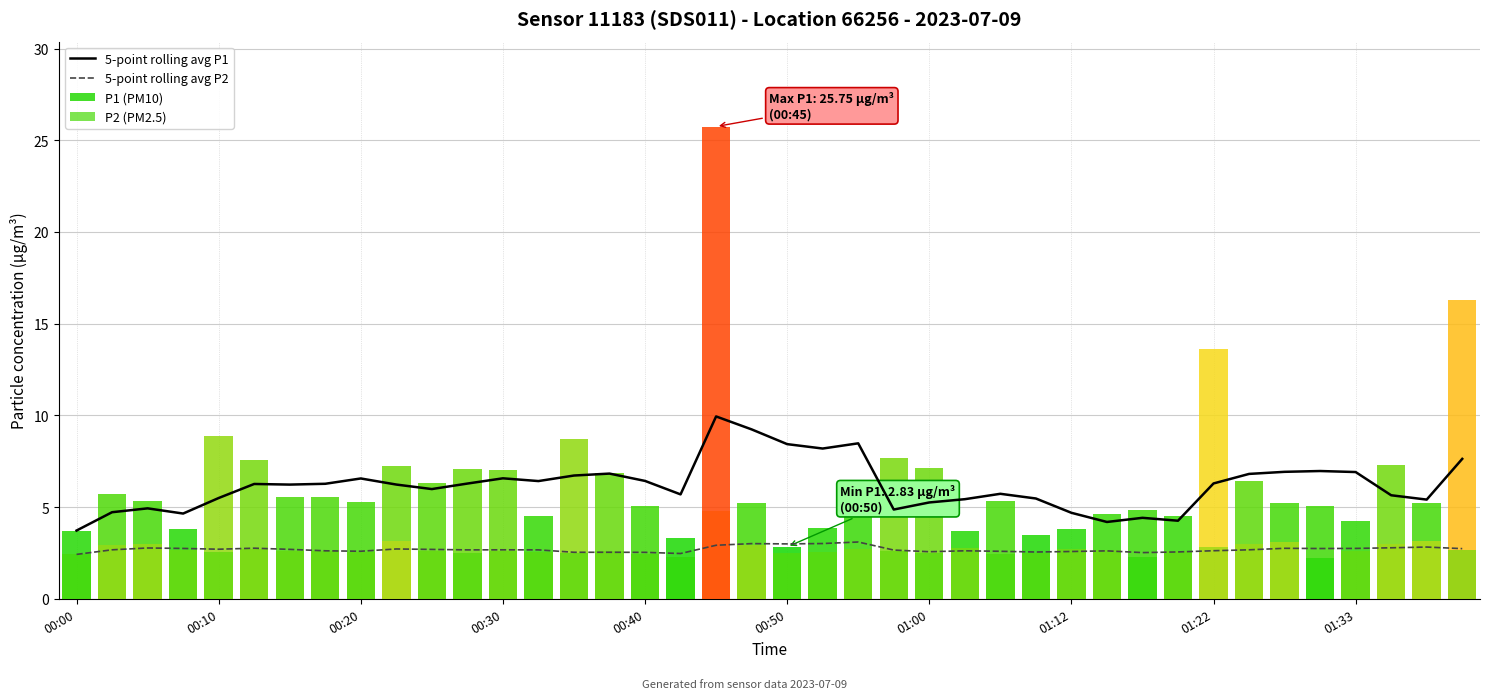

What is the sum of all 5-point rolling avg P2 values?

107.6